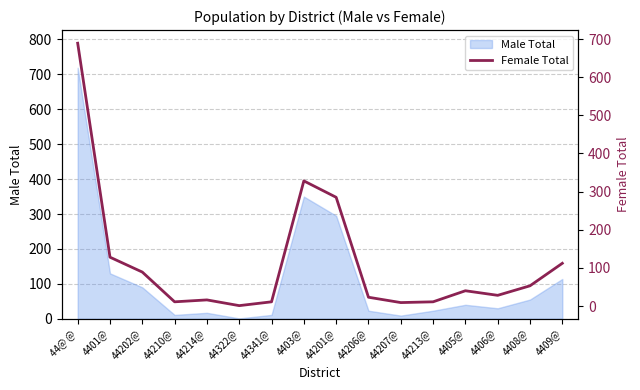

Where is the data nearest to the value 345?

4403@